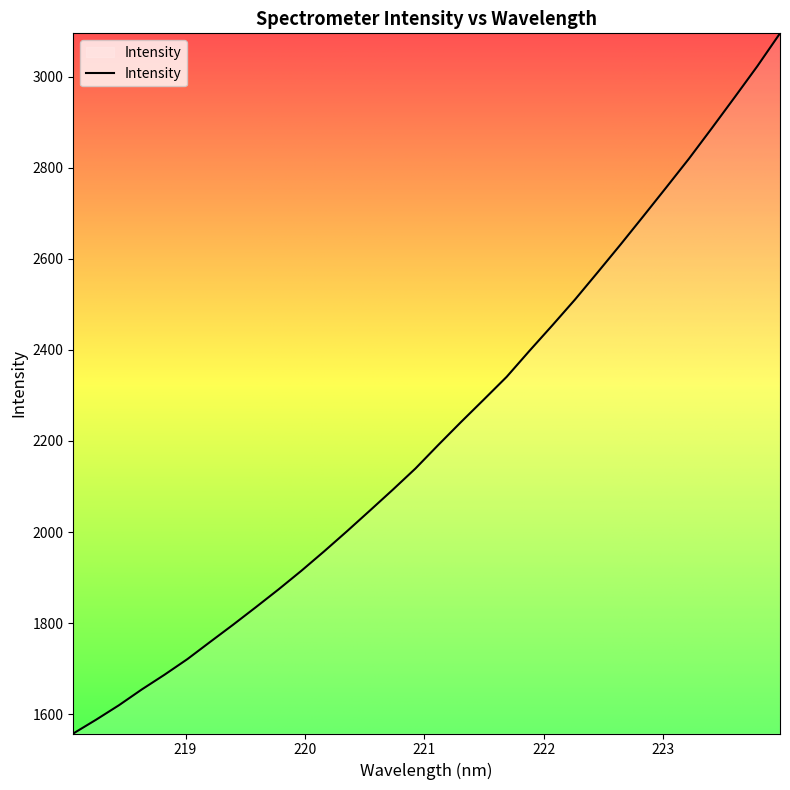

What is the difference between the maximum and minimum values?

1537.2